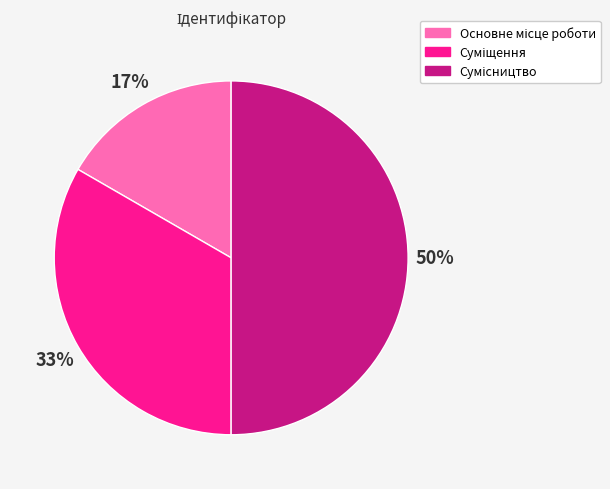

To the nearest percent, what is the average slice percentage?

33%